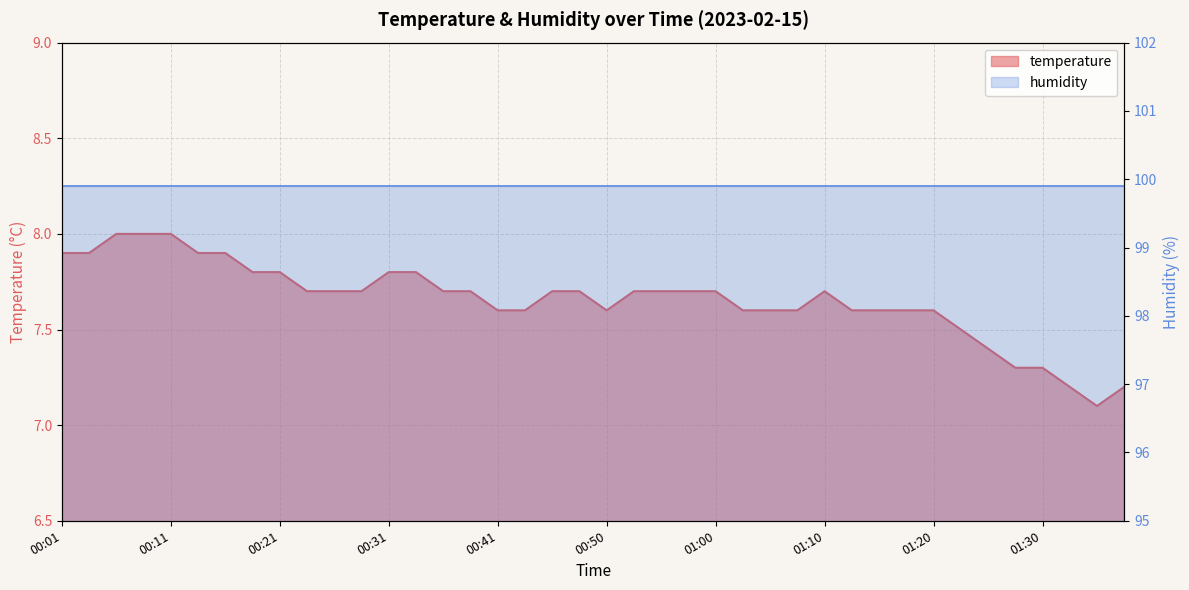

At which label is the value closest to 7?

01:35